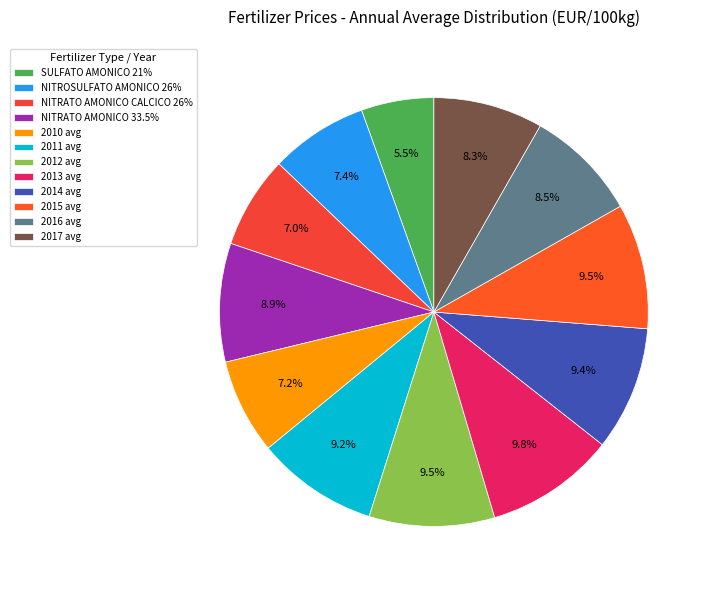

To the nearest percent, what is the combined percentage of 2016 avg and 2011 avg?

18%